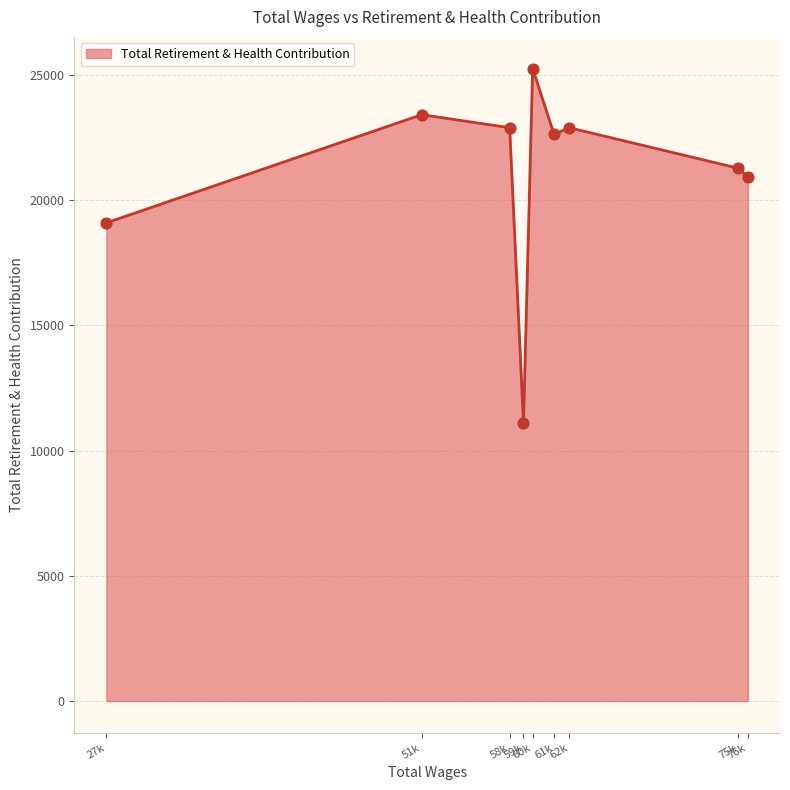

What is the difference between the maximum and minimum values?

14166